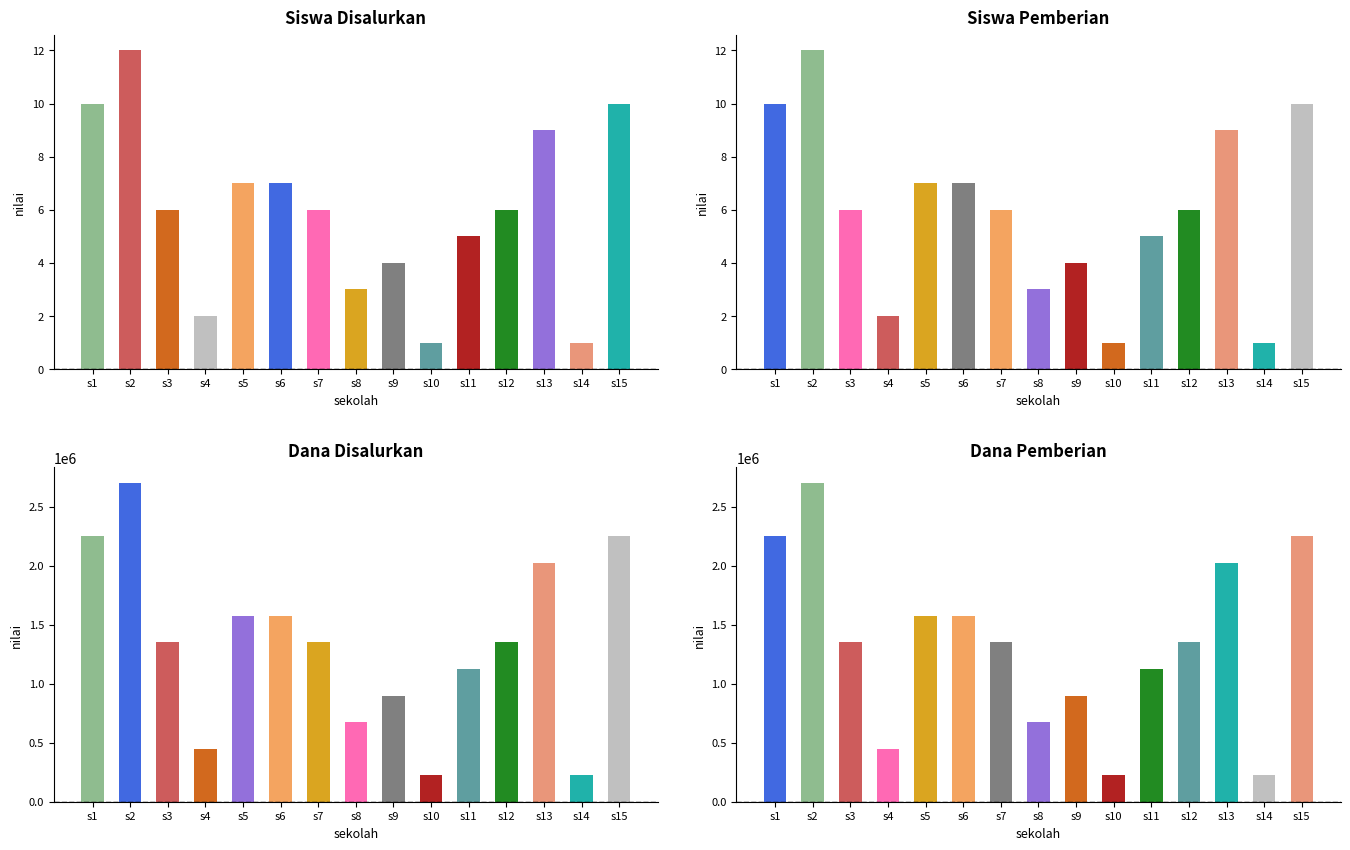

Which series has the largest total across all categories?

Dana Disalurkan